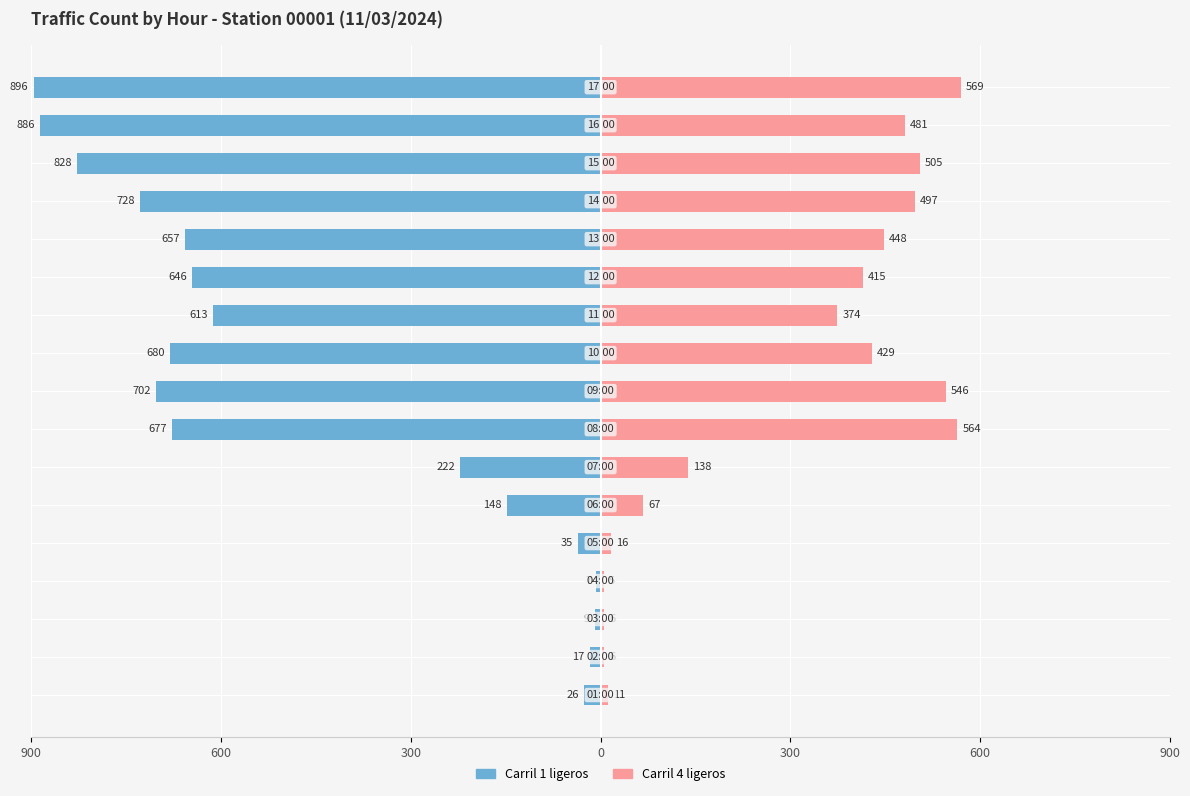

Which series has the largest range (max minus min)?

Carril 1 ligeros